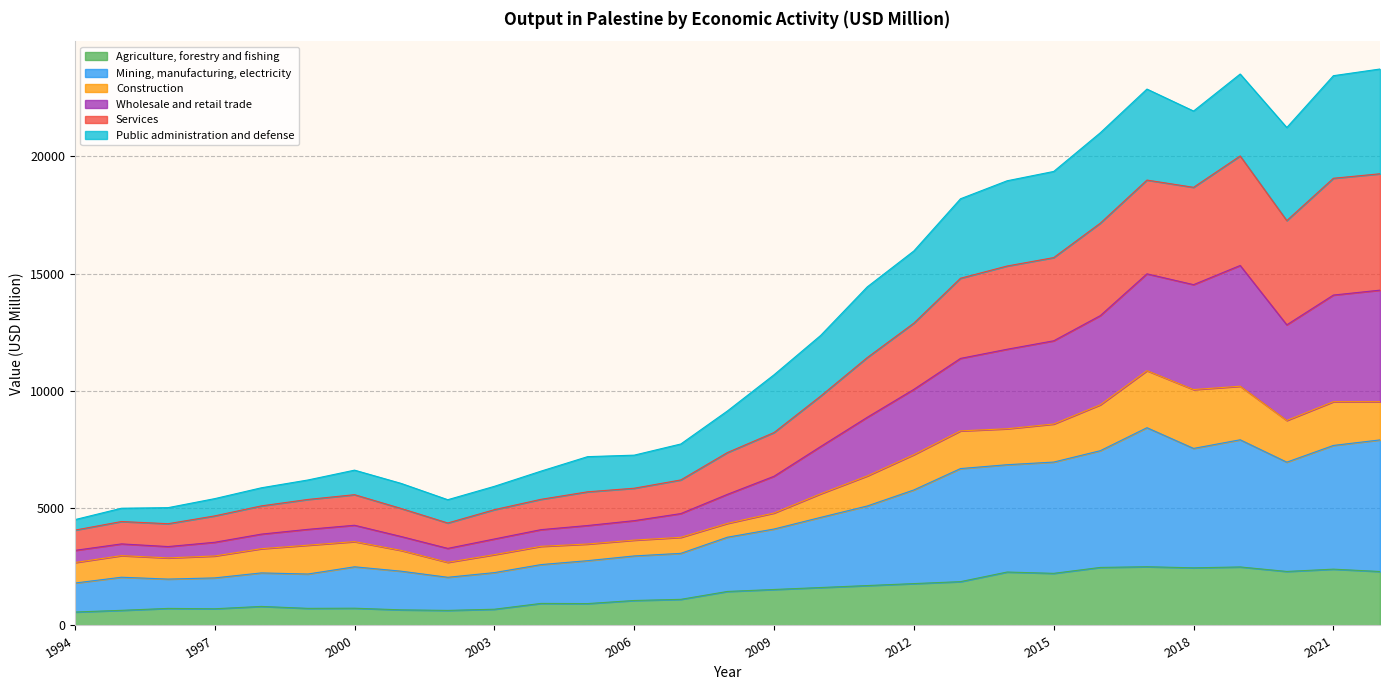

What is the highest value of the Agriculture, forestry and fishing series?

2505.2